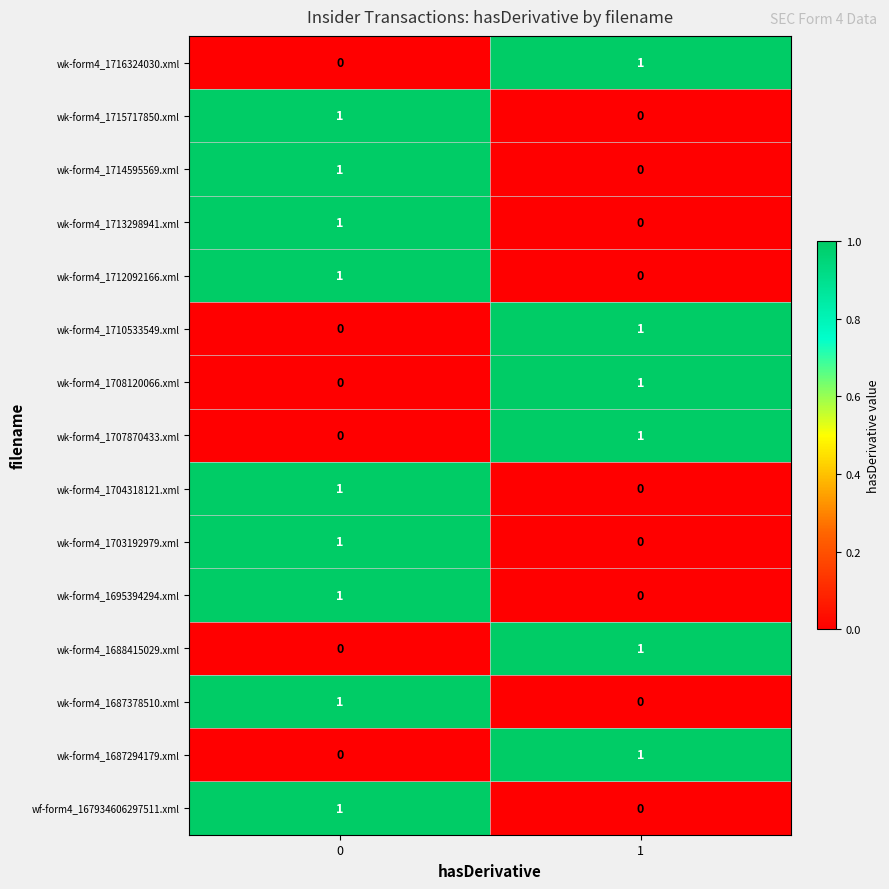

Count the number of categories in the chart.

2